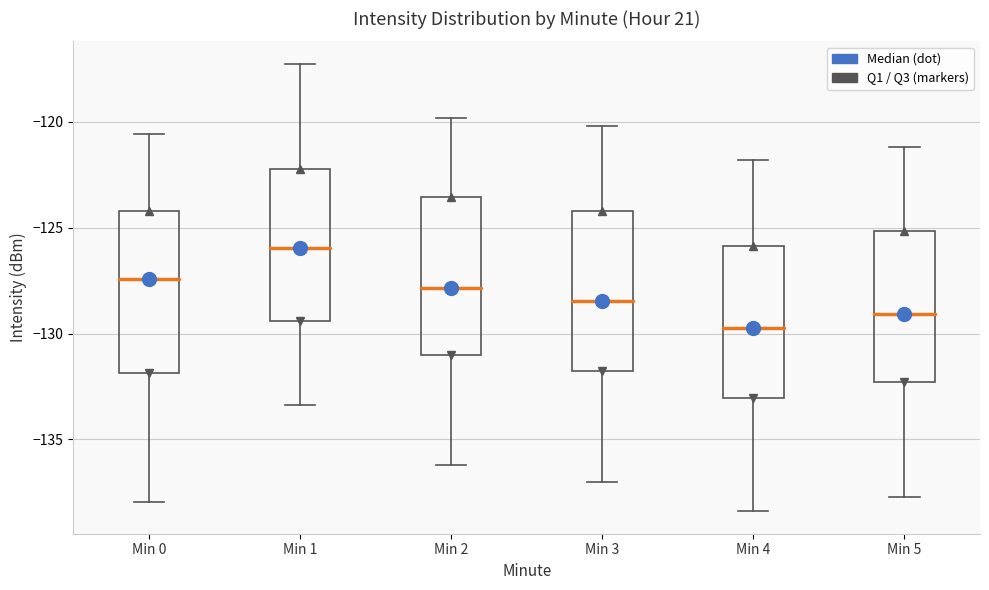

Reading left to right, transcribe this box plot: for each box, give where its median line is, the range the box spans, and where its two whiskers end, as read against the y-axis. The values are not printed on the chart, so give them approximately, as read against the axis.

Min 0: median -127.5, box -132.0 to -124.0, whiskers -138.0 to -120.5
Min 1: median -126.0, box -129.5 to -122.0, whiskers -133.5 to -117.5
Min 2: median -128.0, box -131.0 to -123.5, whiskers -136.0 to -120.0
Min 3: median -128.5, box -131.5 to -124.0, whiskers -137.0 to -120.0
Min 4: median -129.5, box -133.0 to -126.0, whiskers -138.5 to -122.0
Min 5: median -129.0, box -132.5 to -125.0, whiskers -137.5 to -121.0